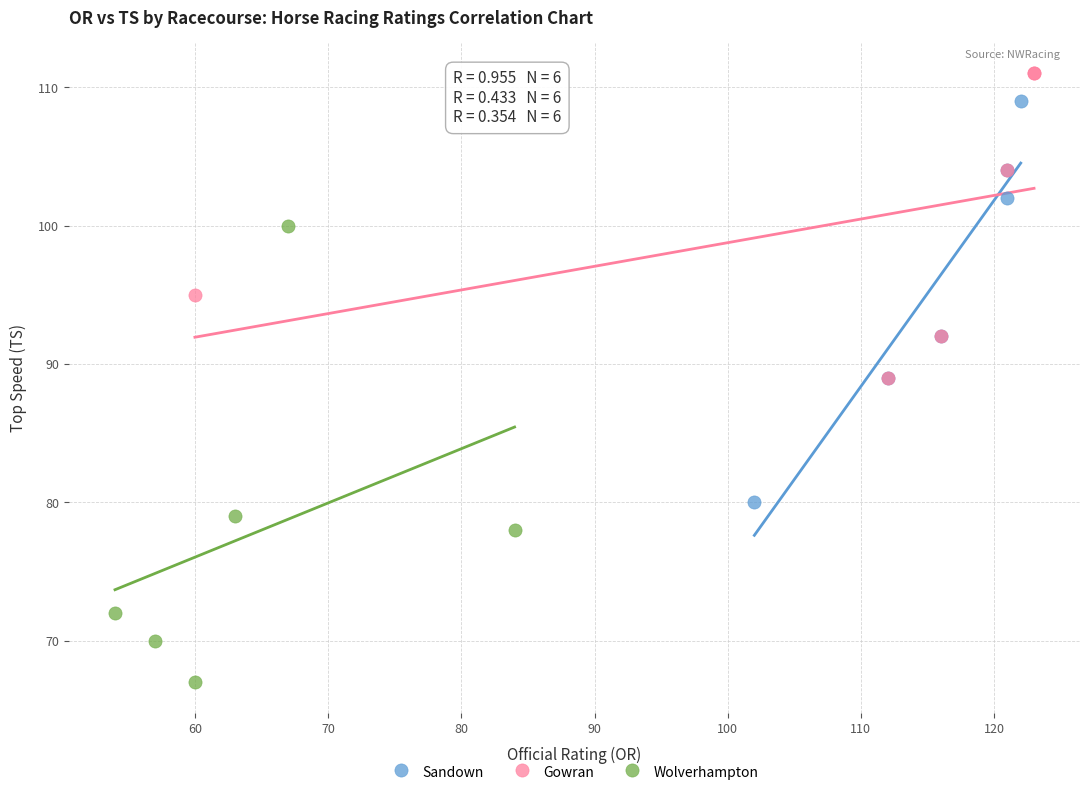

Which series contains the lowest Y value?

Wolverhampton